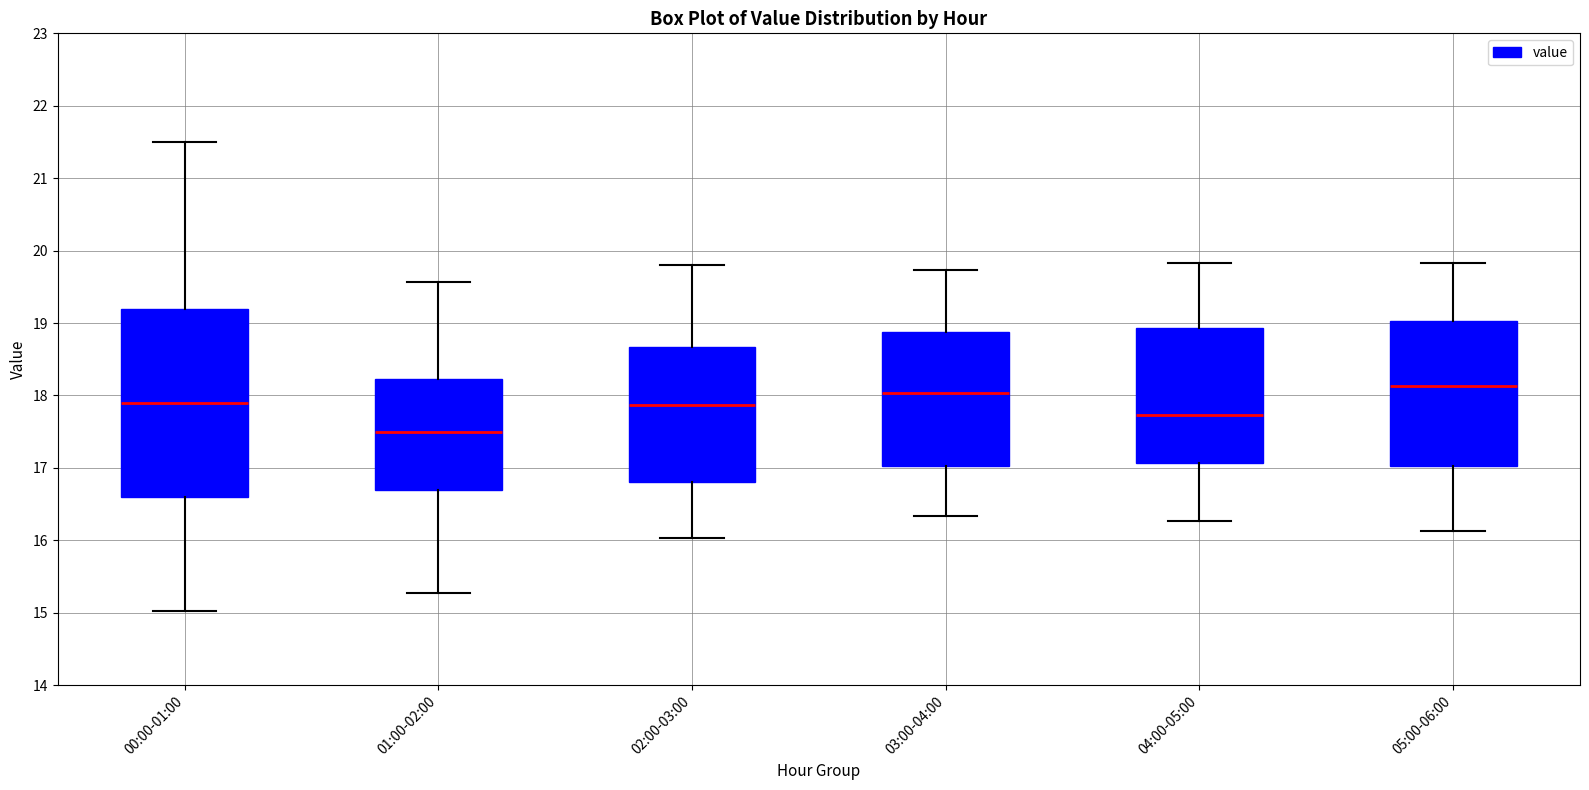

Reading left to right, read every box against the y-axis: the position of its median line, the range the box covers, and the ends of its whiskers. The values are not printed on the chart, so give them approximately, as read against the axis.

00:00-01:00: median 17.9, box 16.6 to 19.2, whiskers 15.0 to 21.5
01:00-02:00: median 17.5, box 16.7 to 18.2, whiskers 15.3 to 19.6
02:00-03:00: median 17.9, box 16.8 to 18.7, whiskers 16.0 to 19.8
03:00-04:00: median 18.0, box 17.0 to 18.9, whiskers 16.3 to 19.7
04:00-05:00: median 17.7, box 17.1 to 18.9, whiskers 16.3 to 19.8
05:00-06:00: median 18.1, box 17.0 to 19.0, whiskers 16.1 to 19.8